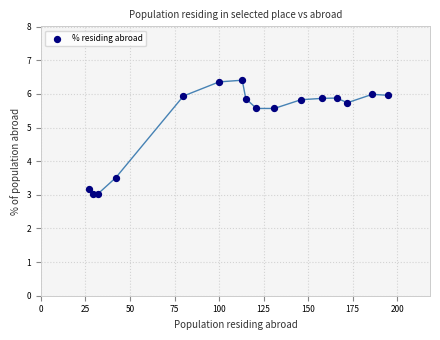

What Y value in the scatter plot is closest to 4?

3.5